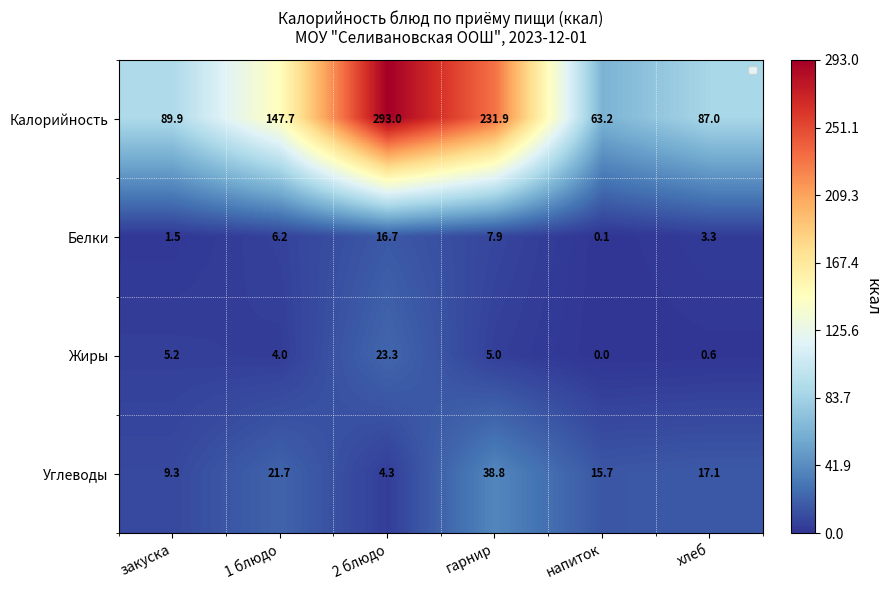

Rank the series by their maximum value, from highest to lowest.

Калорийность, Углеводы, Жиры, Белки